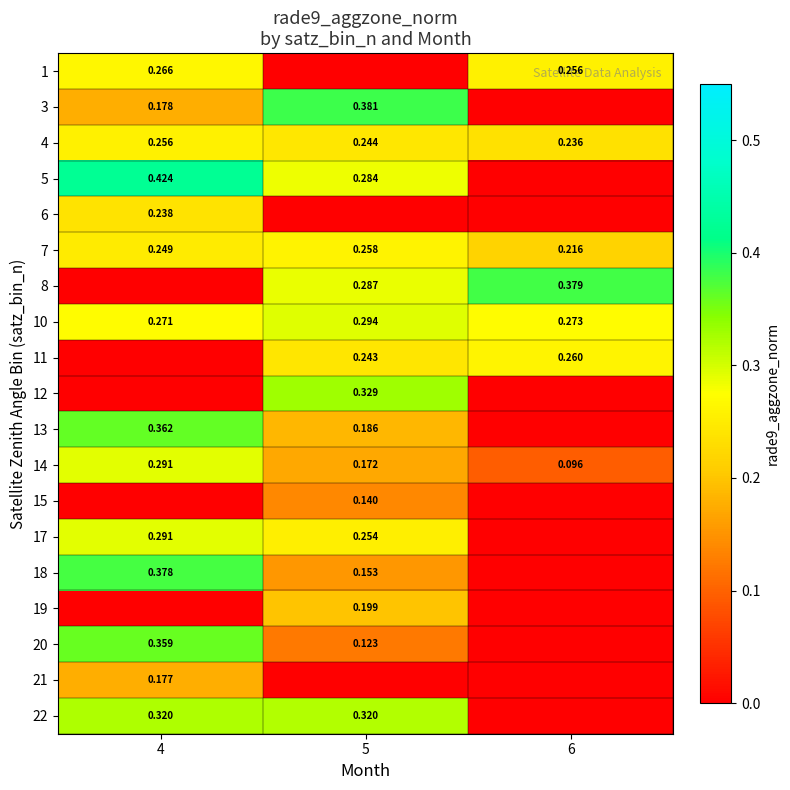

At how many categories does at least one series exceed 0?

3